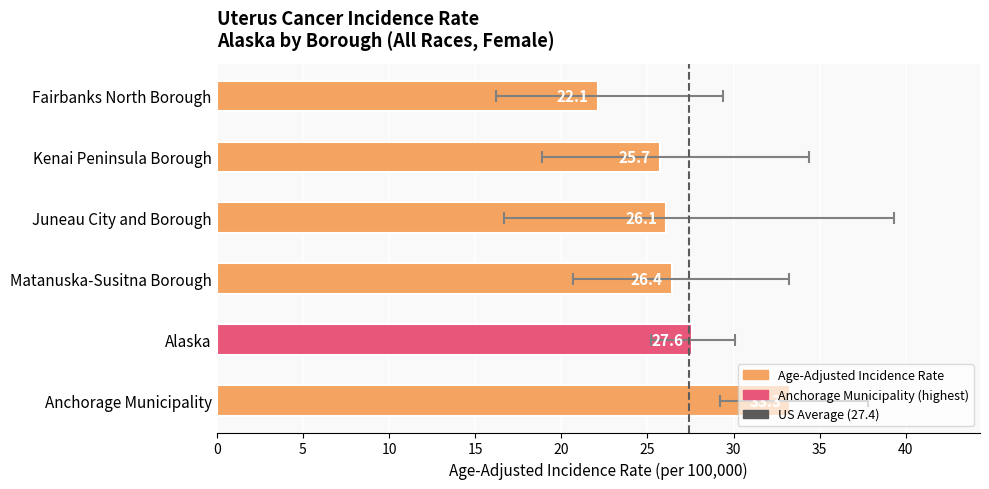

Which has a higher value, Juneau City and Borough or Fairbanks North Borough?

Juneau City and Borough